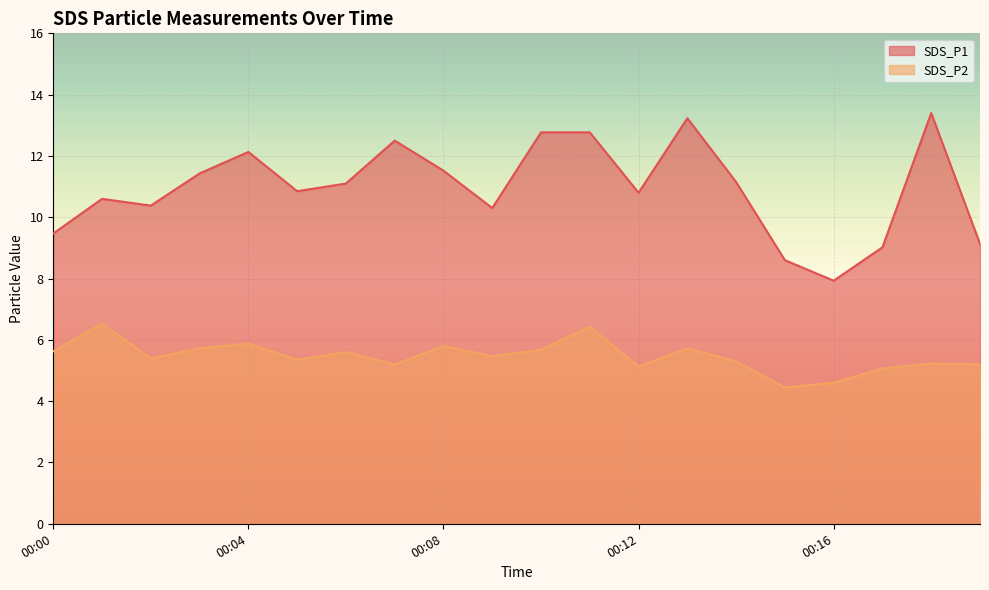

Read the SDS_P1 value at 00:08.

11.5